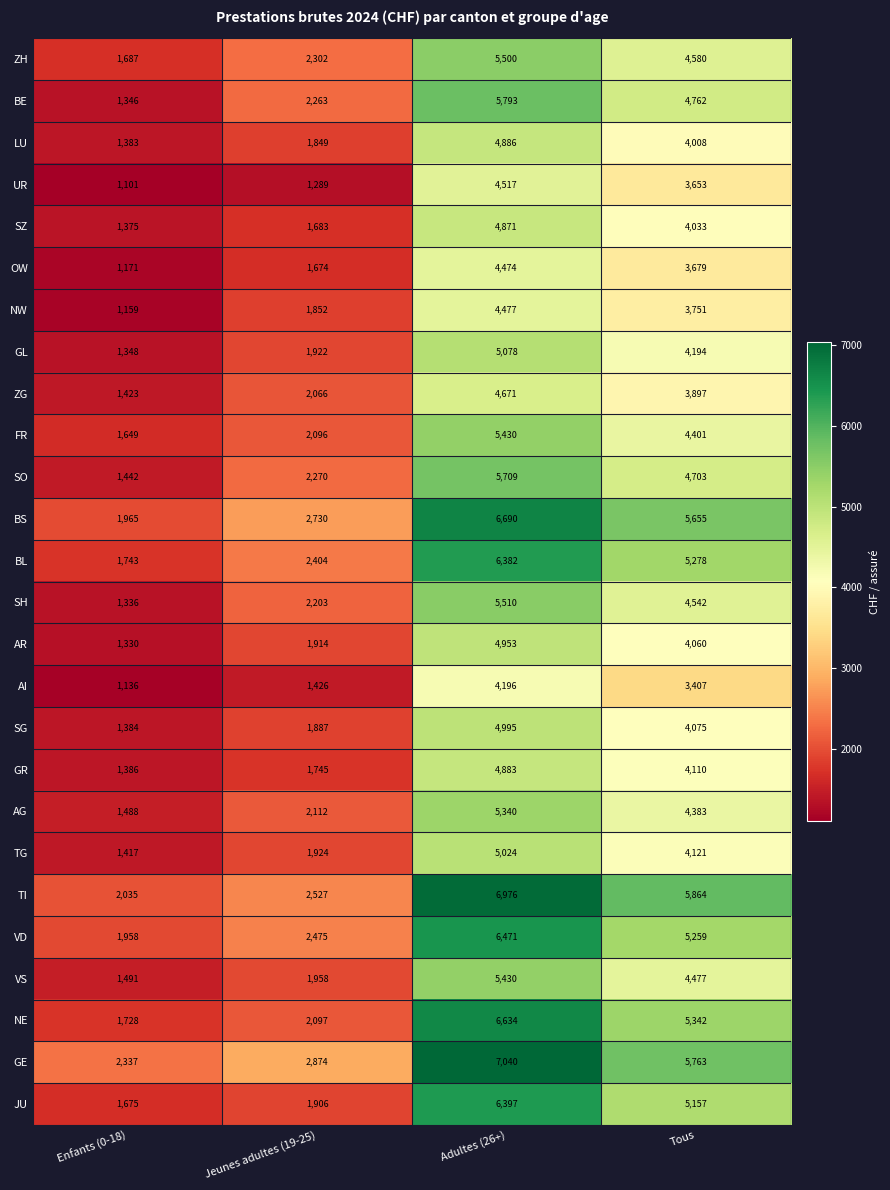

Which series has the largest range (max minus min)?

TI